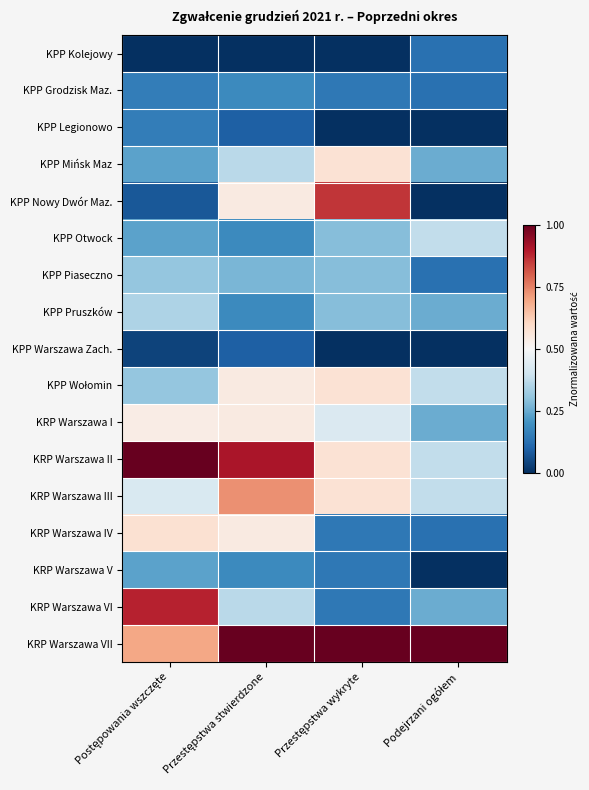

List the series in order of their peak value, highest first.

KRP Warszawa II, KRP Warszawa VII, KRP Warszawa VI, KPP Nowy Dwór Maz., KRP Warszawa III, KRP Warszawa IV, KPP Mińsk Maz, KPP Wołomin, KRP Warszawa I, KPP Otwock, KPP Pruszków, KPP Piaseczno, KRP Warszawa V, KPP Grodzisk Maz., KPP Legionowo, KPP Kolejowy, KPP Warszawa Zach.